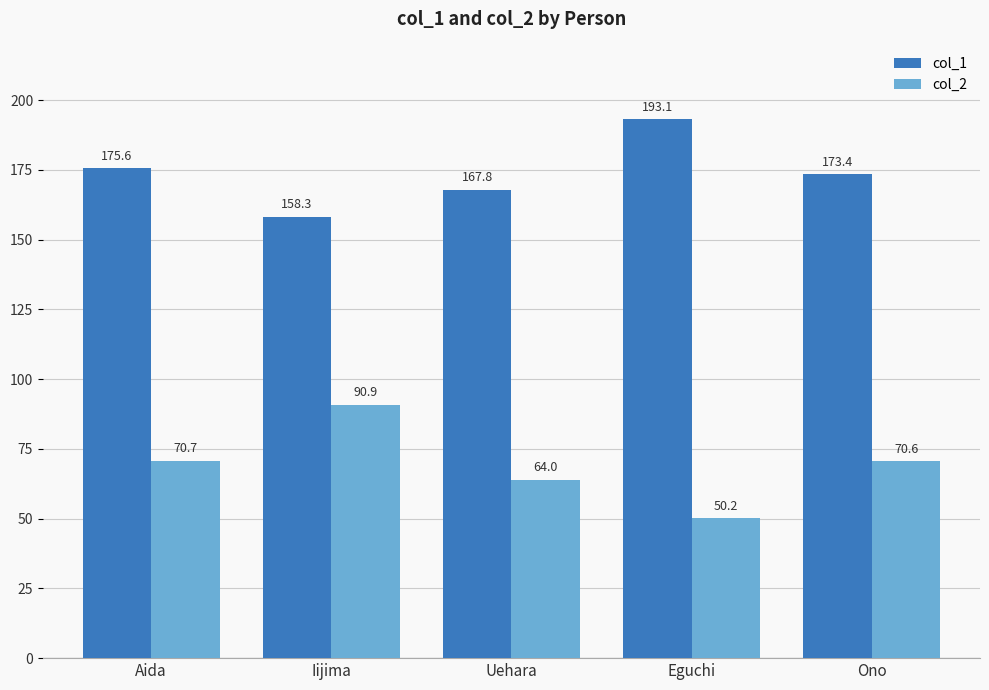

At which category is the sum across all series the highest?

Iijima